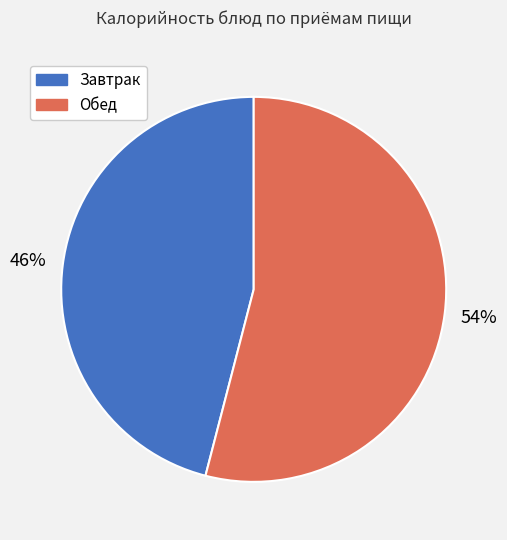

Does any single category account for the majority?

Yes